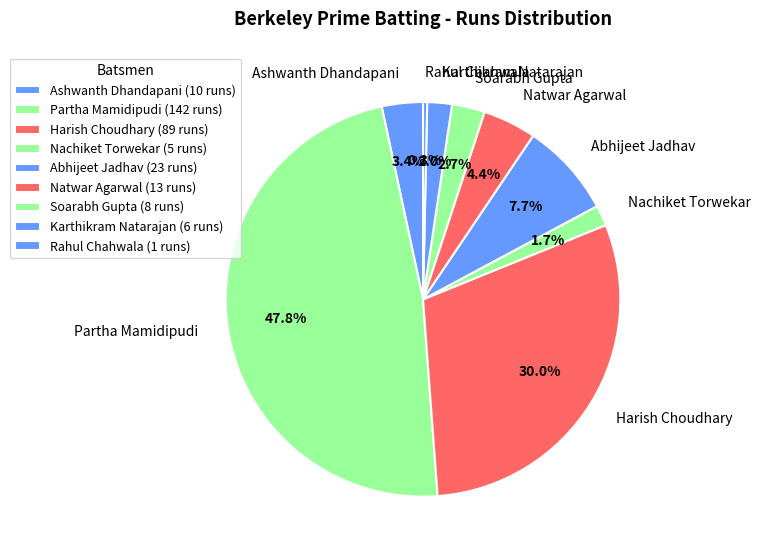

How much of the chart is everything except Harish Choudhary?

70.0%